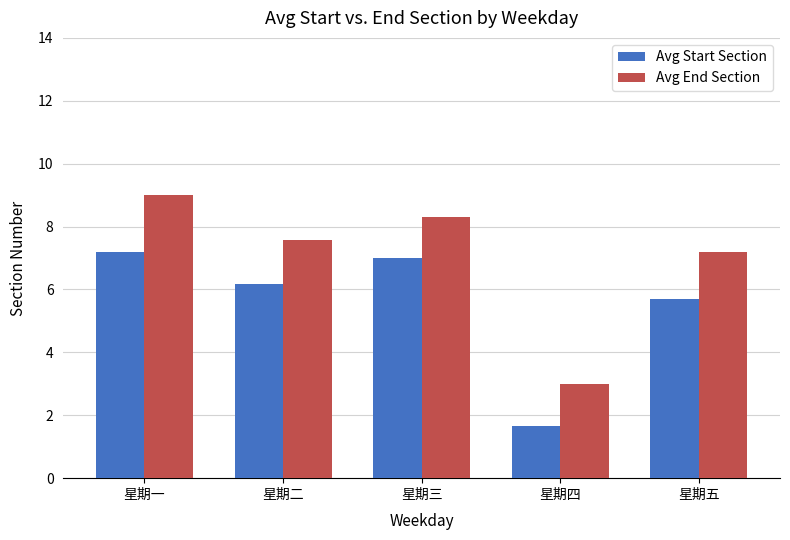

Are the bars horizontal?

No